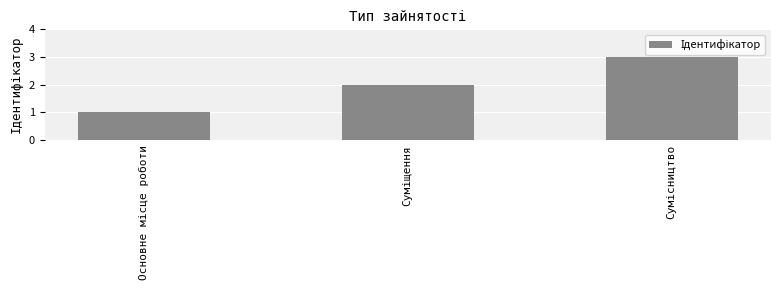

What is the sum of all values?

6